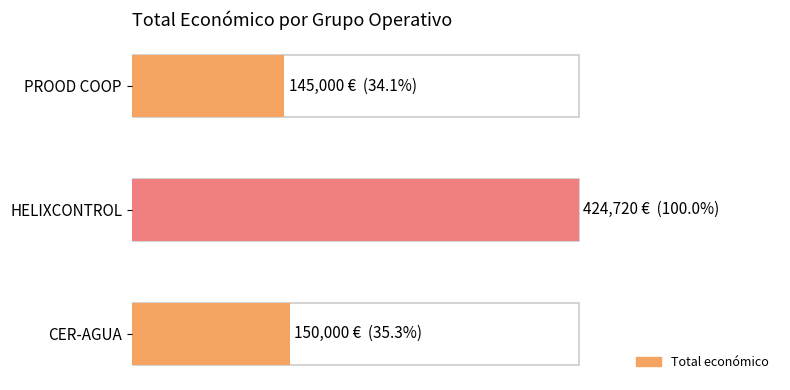

List the labels in order of value, smallest first.

PROOD COOP, CER-AGUA, HELIXCONTROL